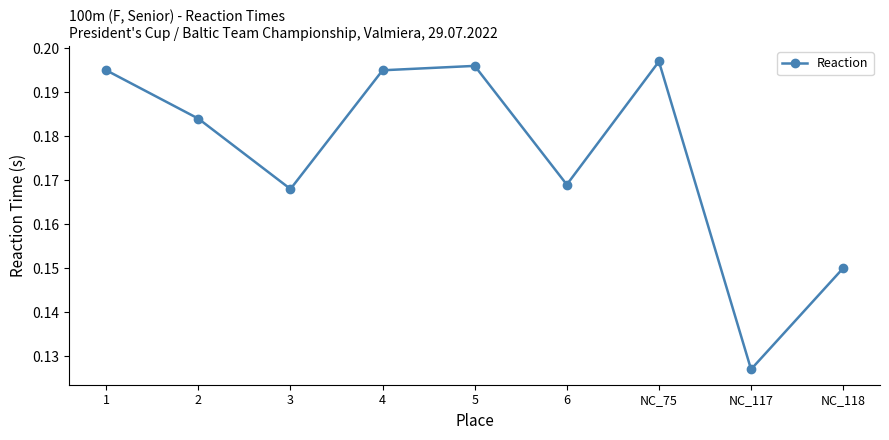

At which category does the data reach its first local peak?

5